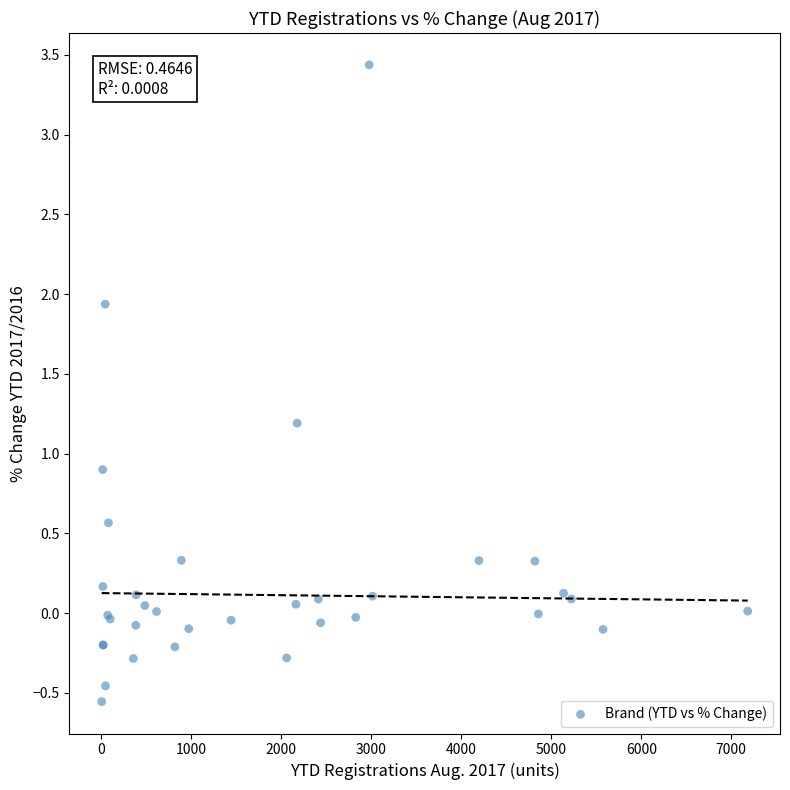

What Y value in the scatter plot is closest to 1?

0.9